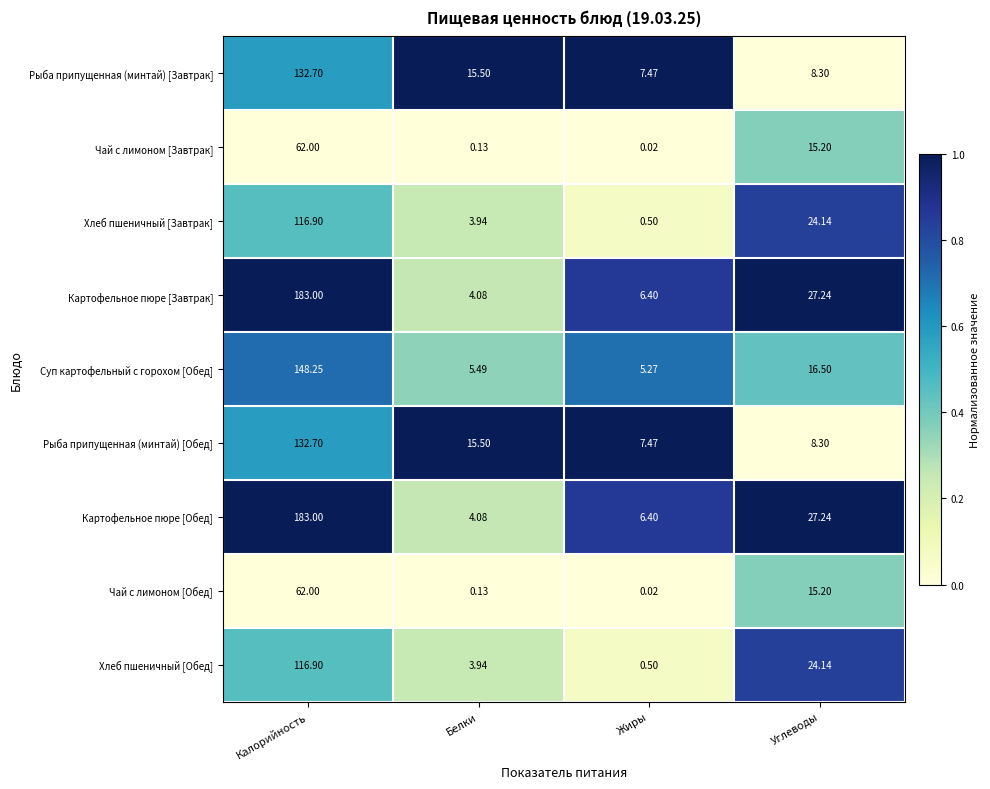

Which category has the highest value in the Суп картофельный с горохом [Обед] series?

Калорийность